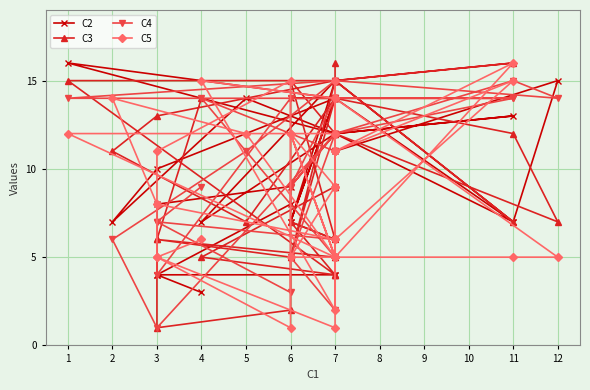

In C2, how many points are higher than both neighbors (excluding endpoints)?

10